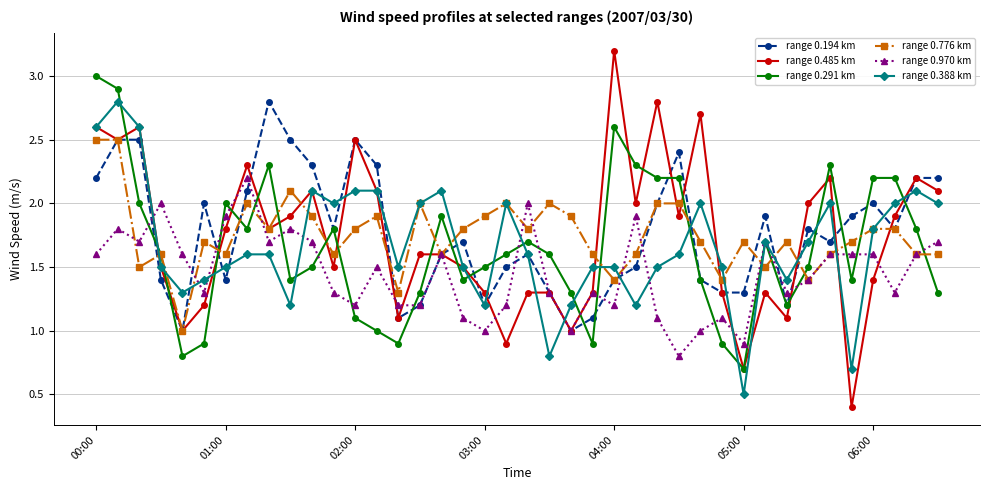

What is the value of the range 0.194 km point at the 7th from the left?

1.4